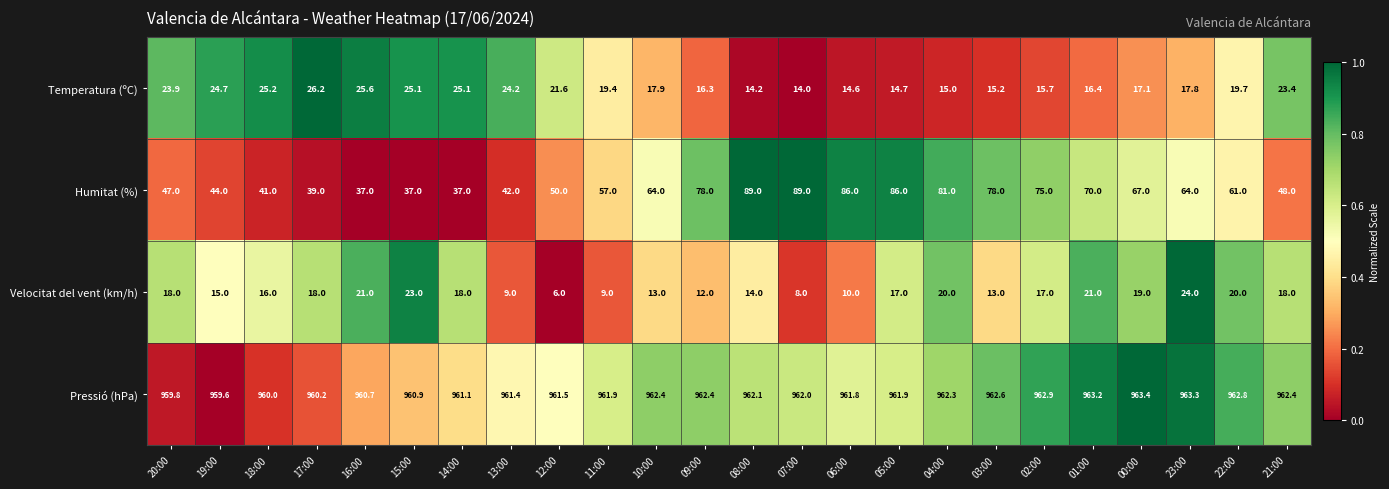

Where is Temperatura (ºC) nearest to the value 20?

22:00